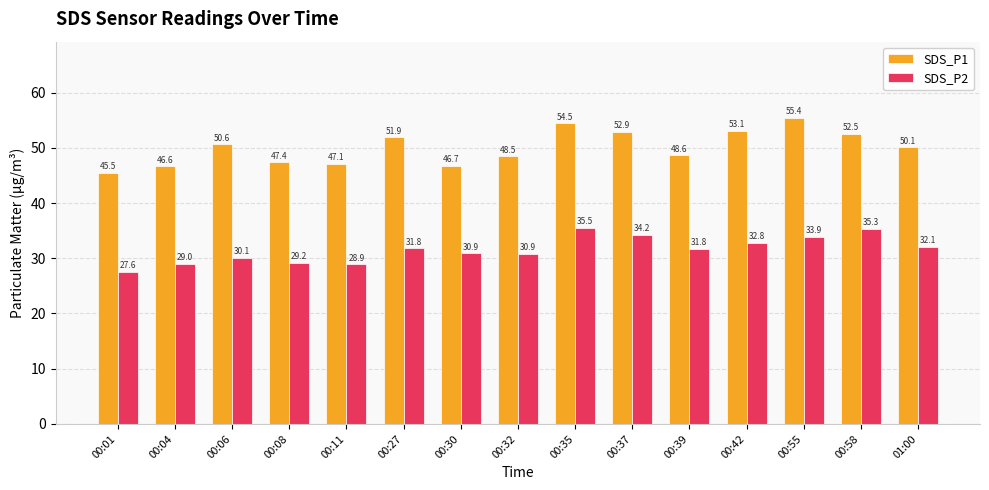

What is the total value across all series at 00:06?

80.8